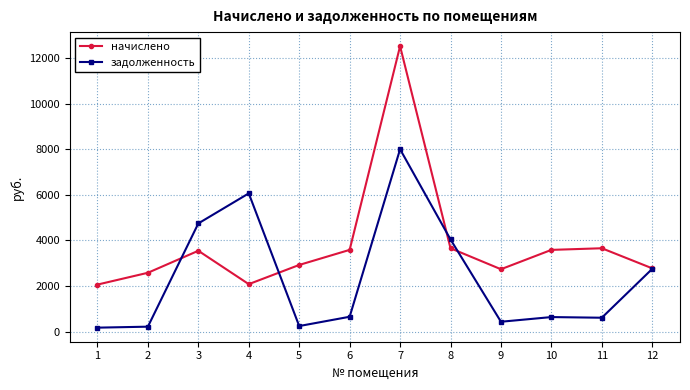

At which category does the chart reach its peak across all series?

7